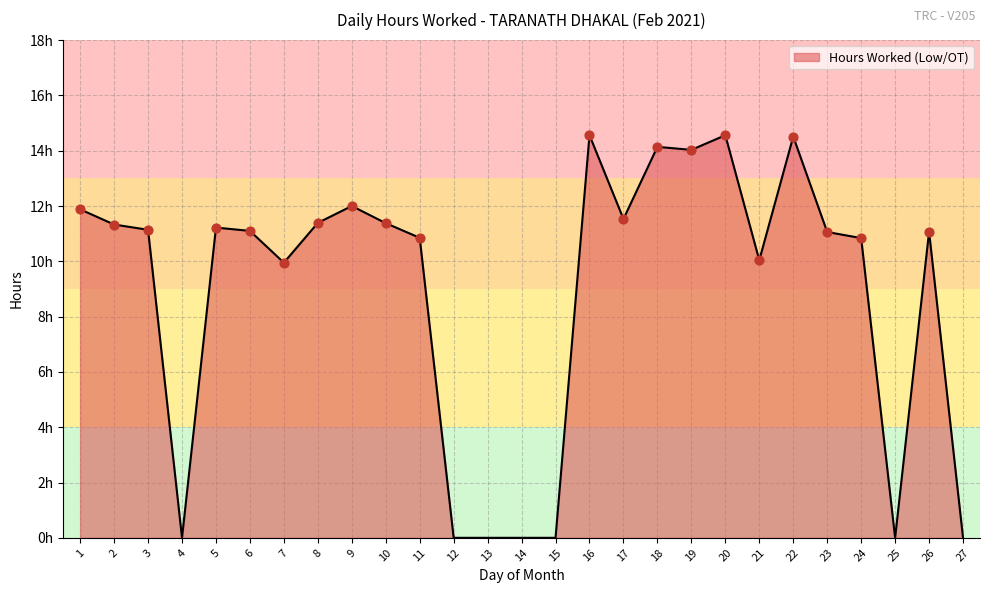

Which has a higher value, 21 or 24?

24